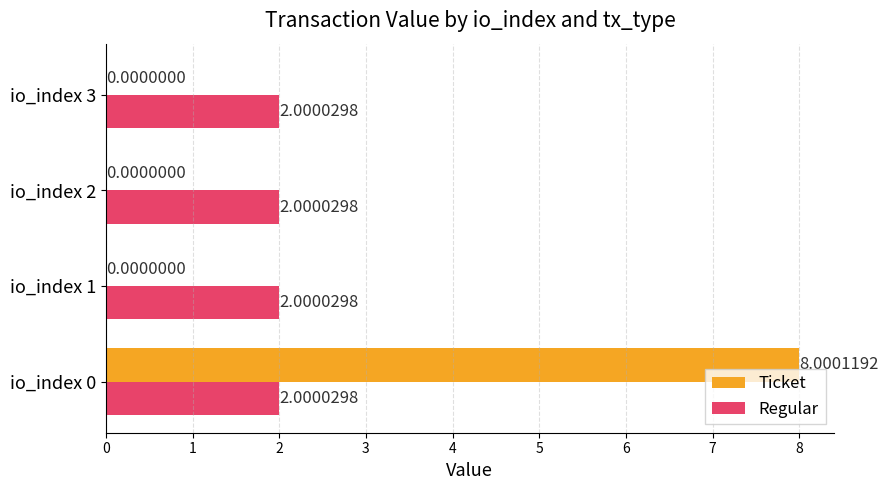

At which category is the sum across all series the highest?

io_index 0